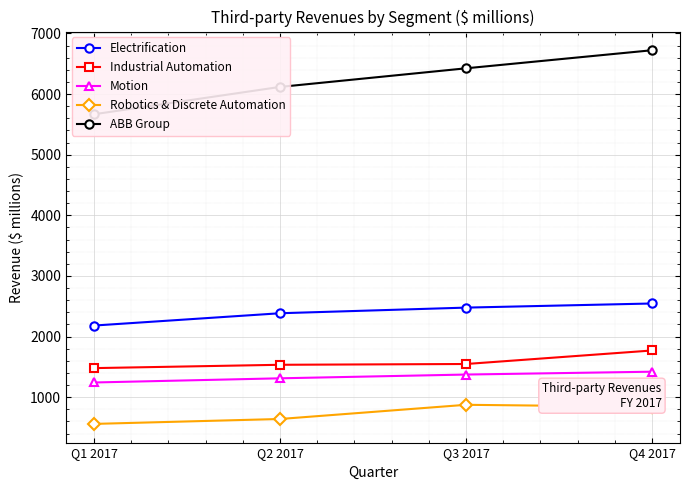

What is the total value across all series at Q1 2017?

11132